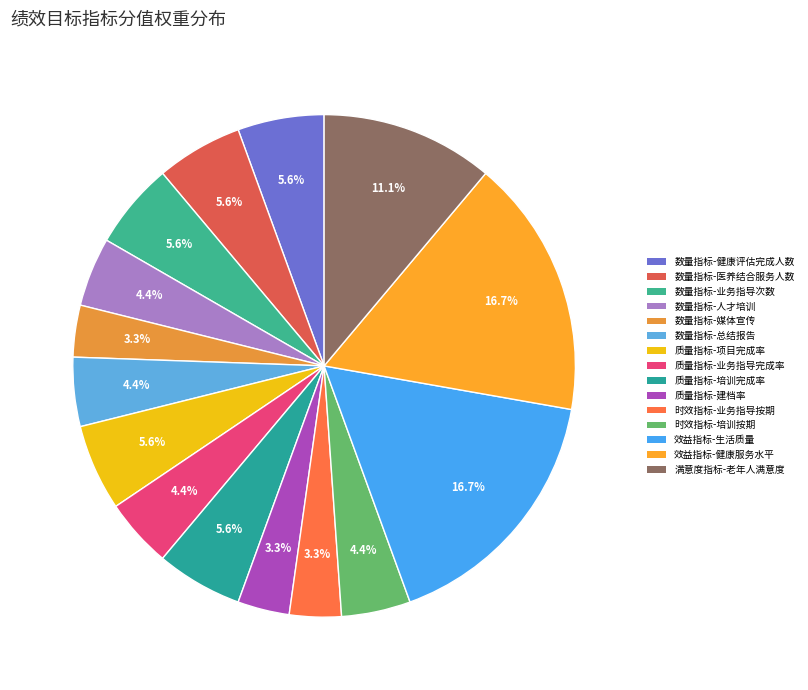

How many segments does this pie chart have?

15